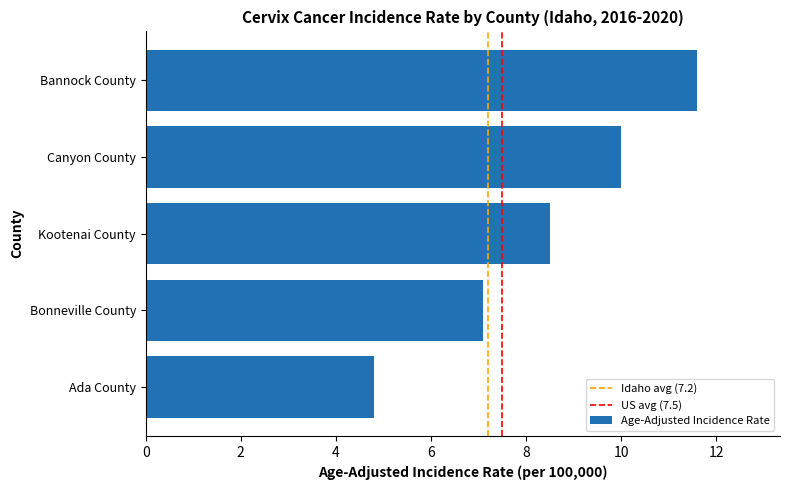

Which has a higher value, Bonneville County or Canyon County?

Canyon County